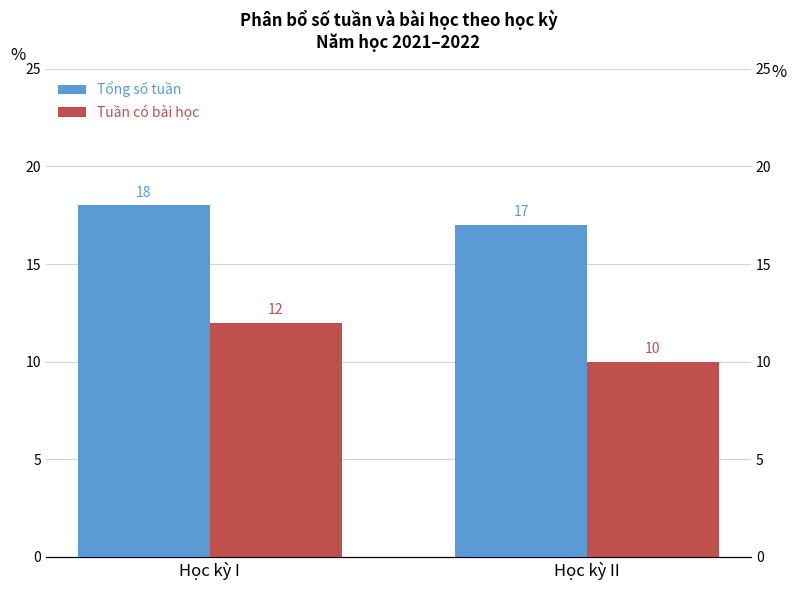

Count the number of categories in the chart.

2